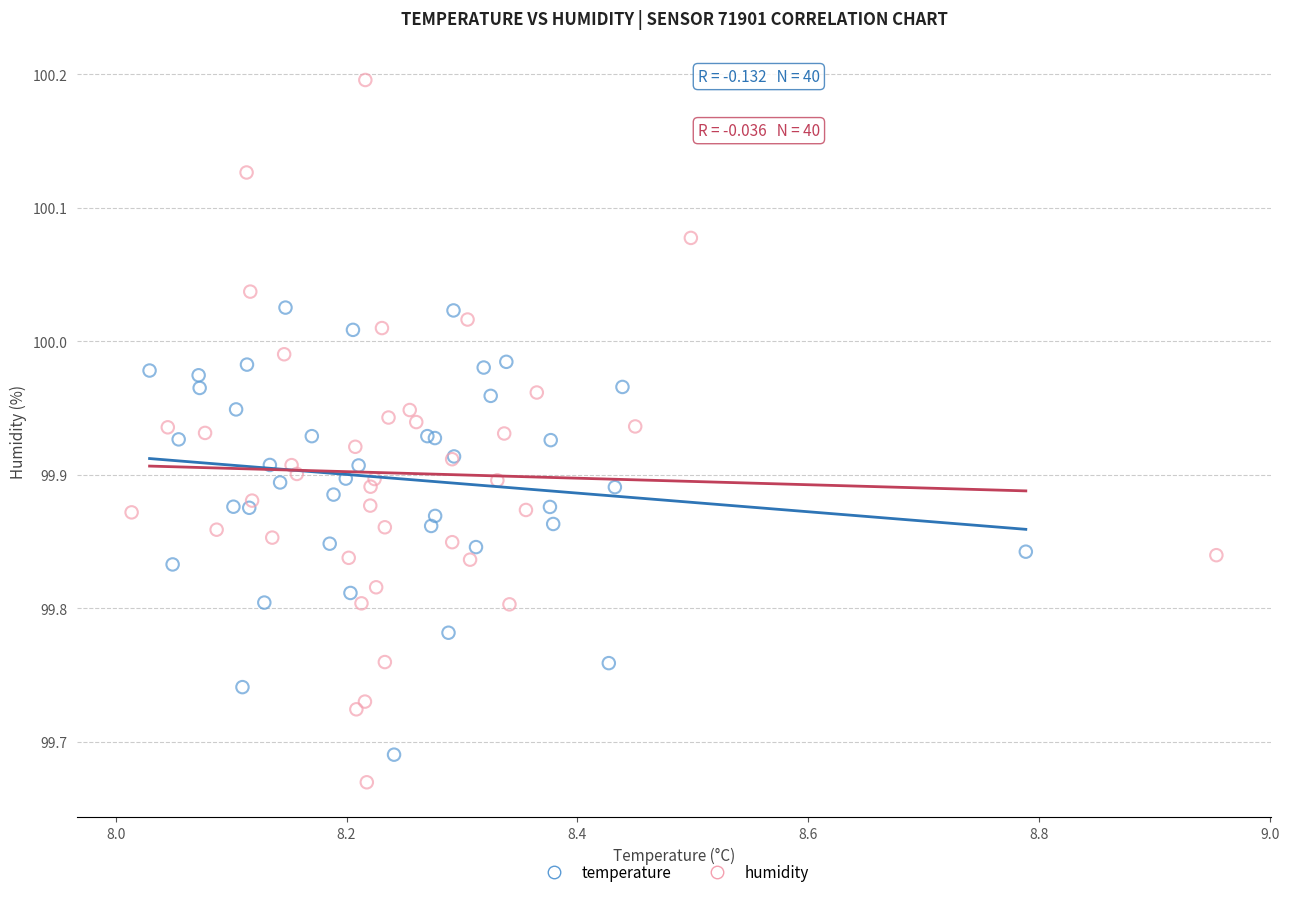

Which series has the largest Y range (max minus min)?

humidity